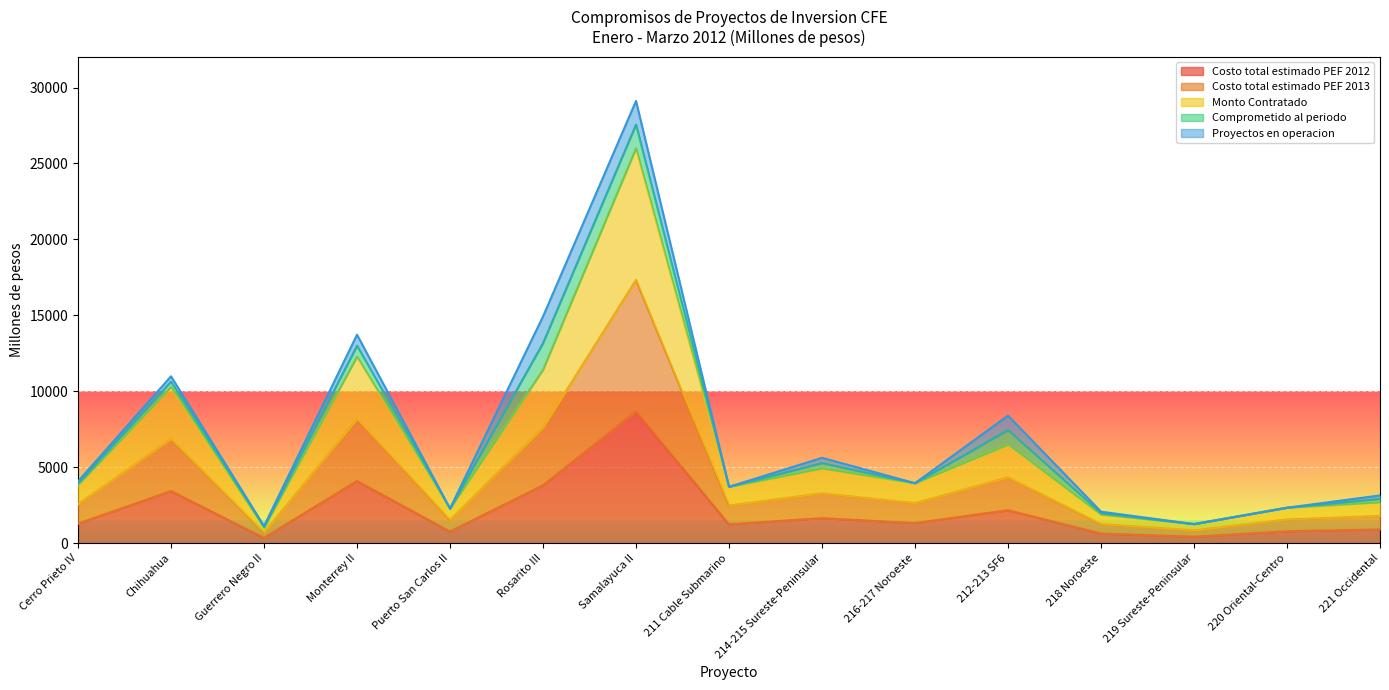

Does the chart display data point markers on the line(s)?

No